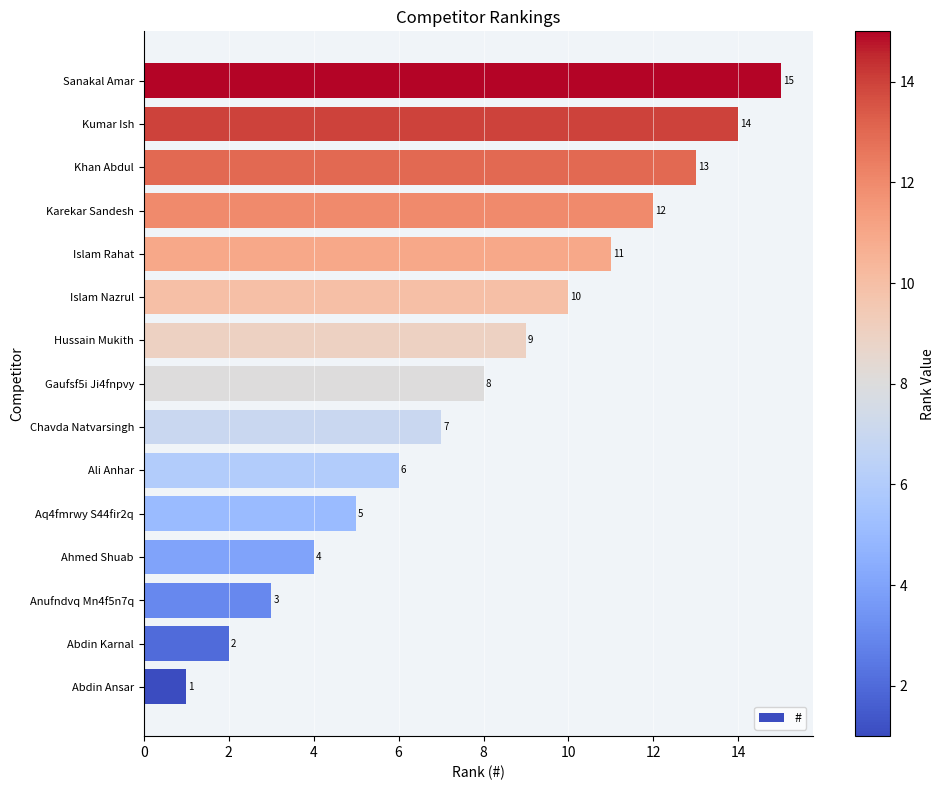

How many data points does each series have?

15